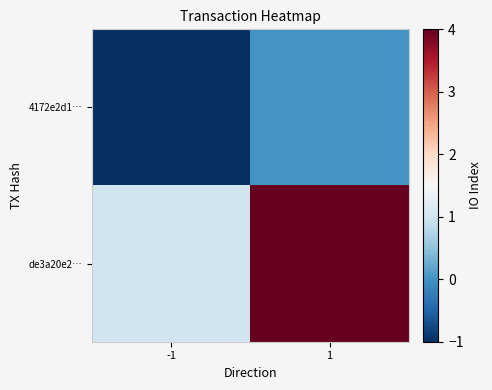

Rank the series by their average value, from highest to lowest.

de3a20e2…, 4172e2d1…